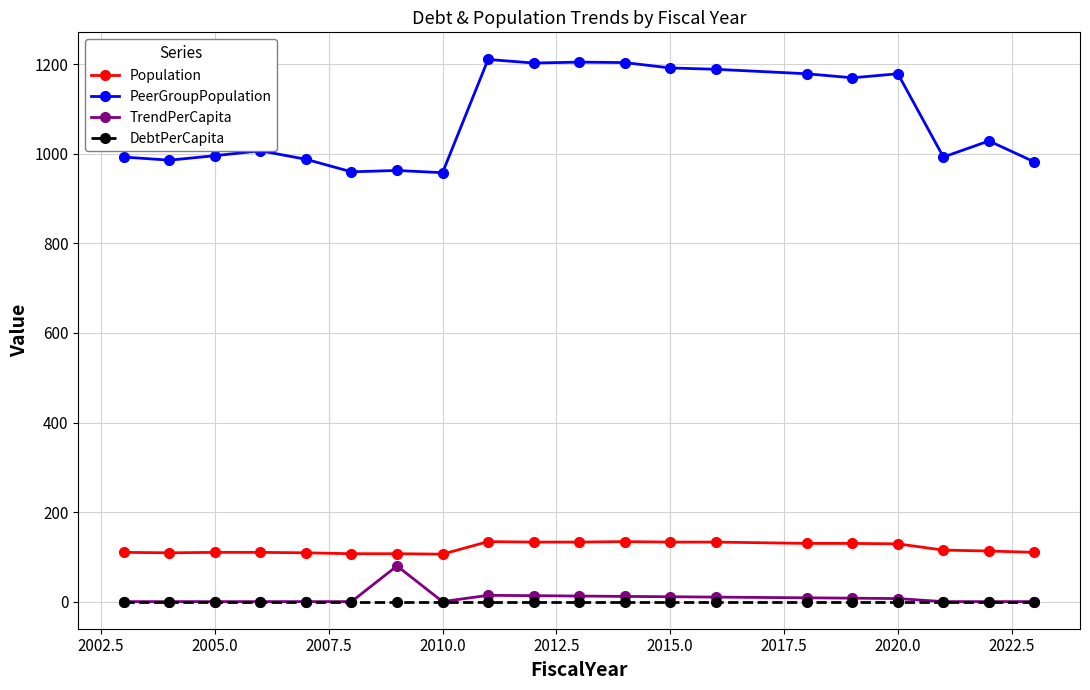

True or false: TrendPerCapita has more than 1 interior local peaks.

True